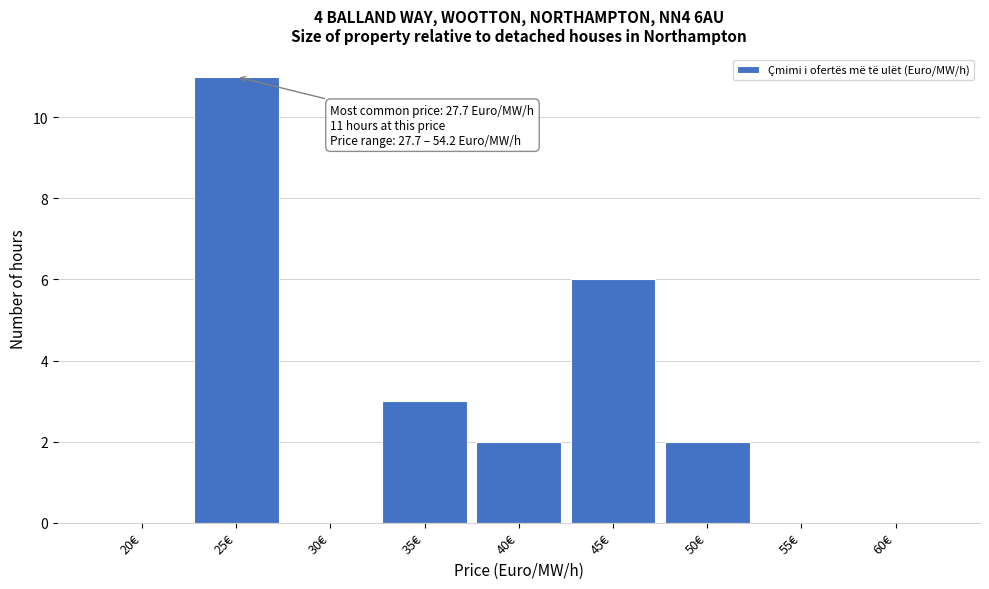

Reading right to left, transcribe all the data shown in this chart.

60€=0	55€=0	50€=2	45€=6	40€=2	35€=3	30€=0	25€=11	20€=0